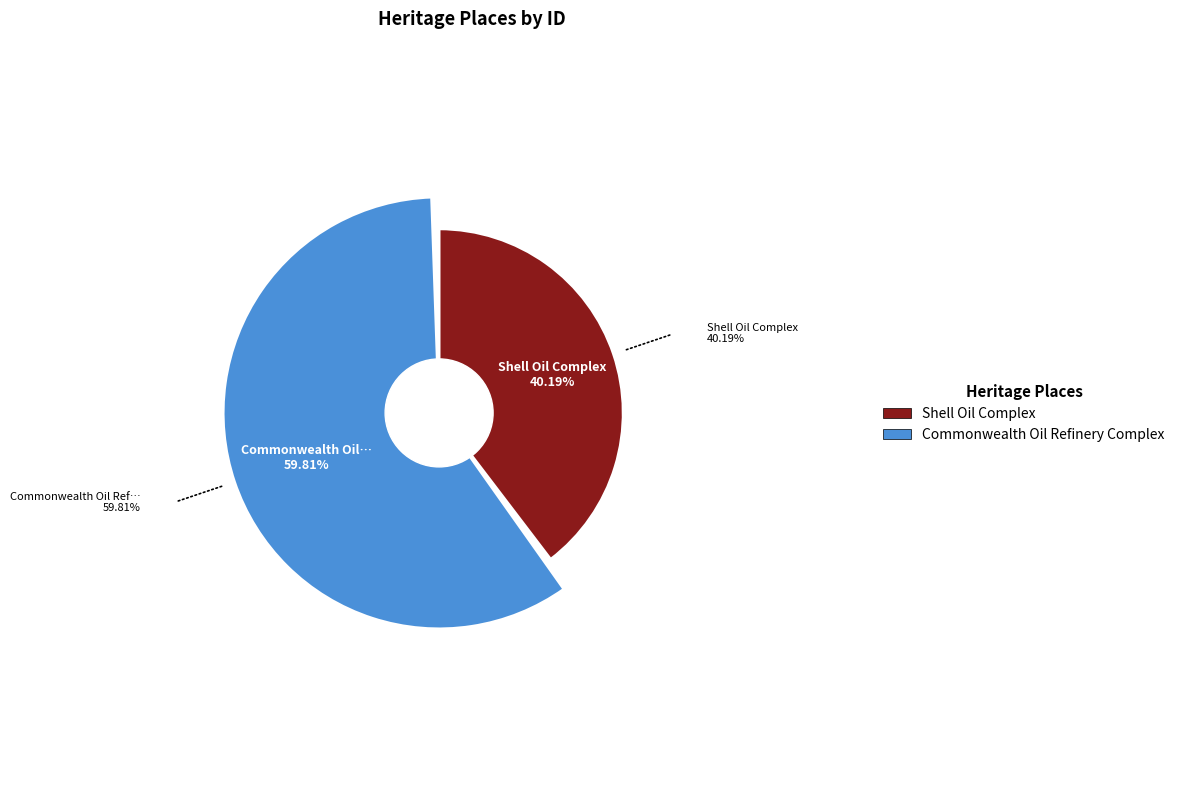

What percentage is the Shell Oil Complex slice, to the nearest percent?

40%